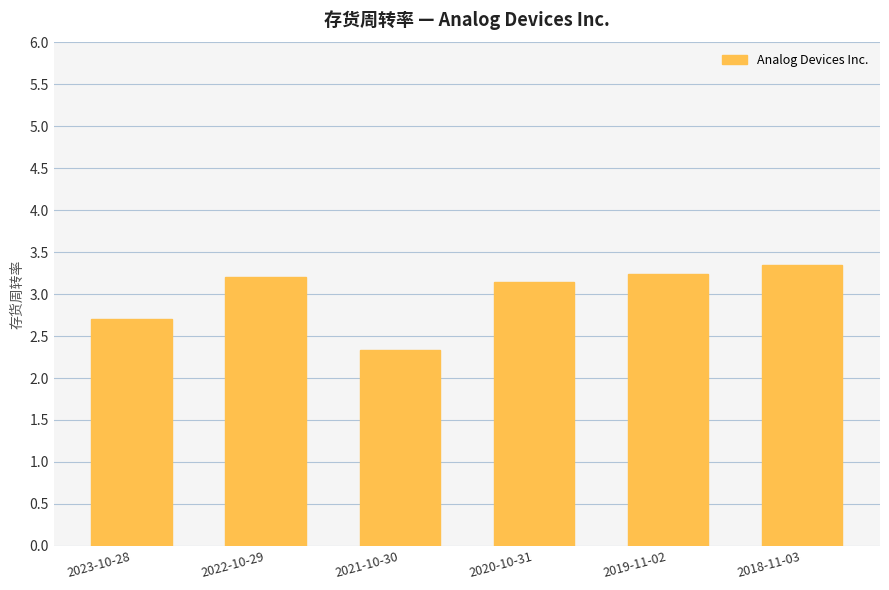

What is the change in value from 2022-10-29 to 2021-10-30?

-0.9